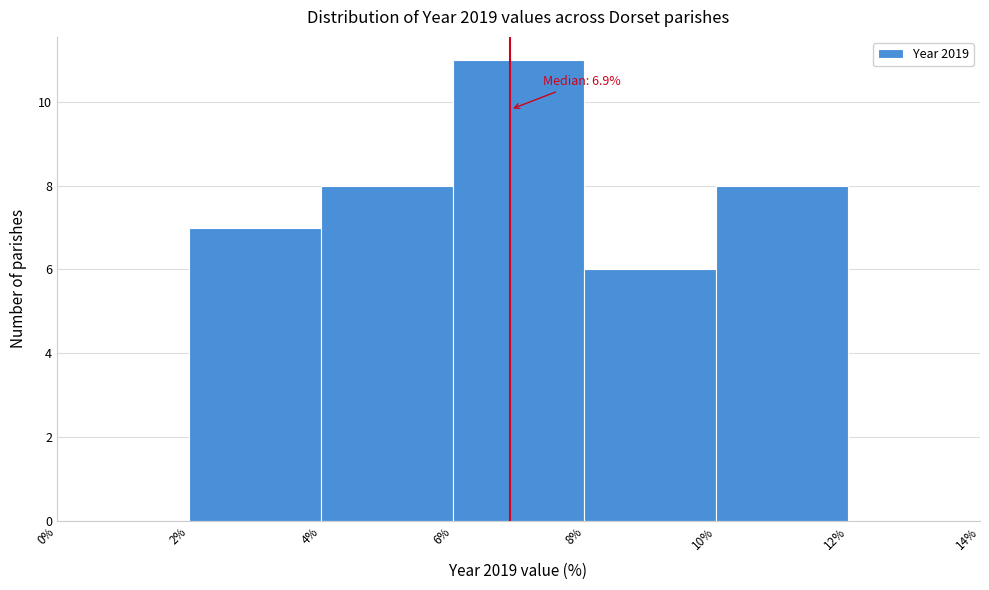

Over which range of the x-axis is the bar tallest?

6% to 8%